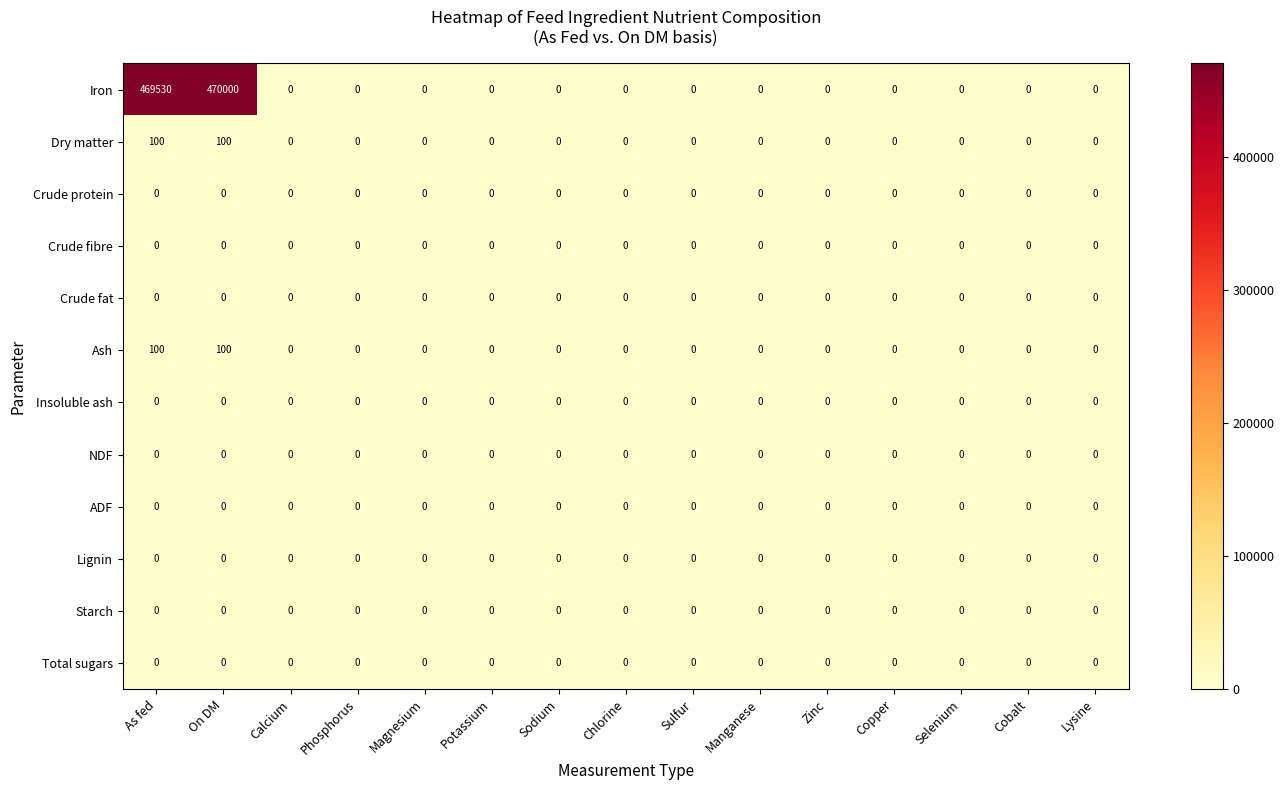

How many distinct data groups are displayed?

12